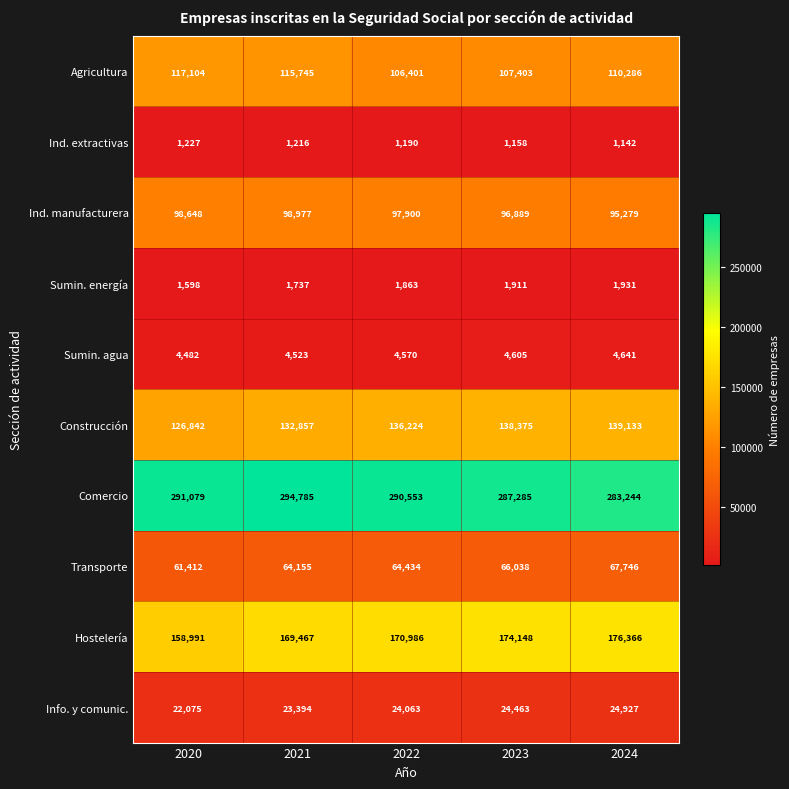

What is the difference between the second highest and minimum values in the Hostelería series?

15157